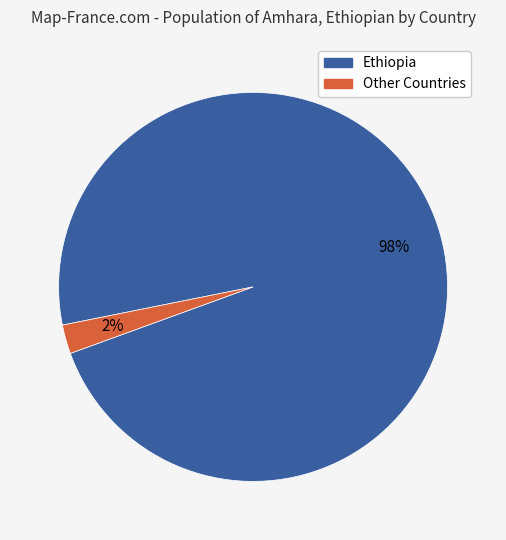

Is there a majority slice in this chart?

Yes